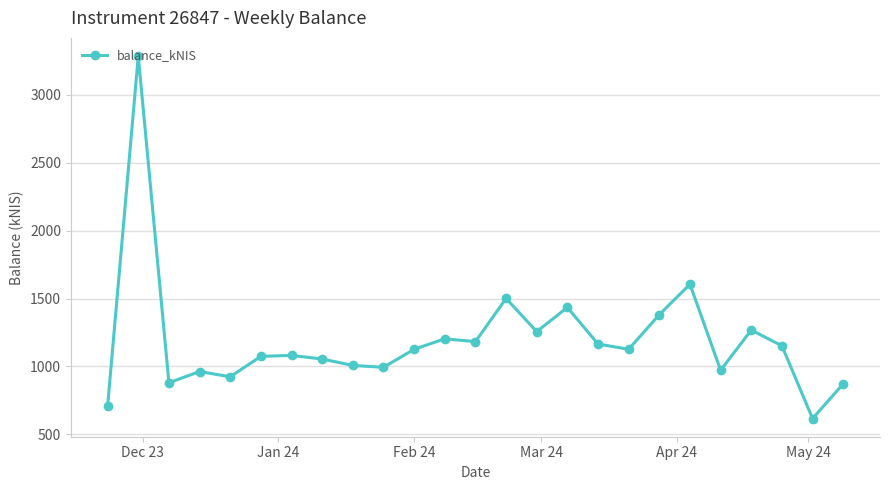

What is the minimum value shown in the chart?

615.9